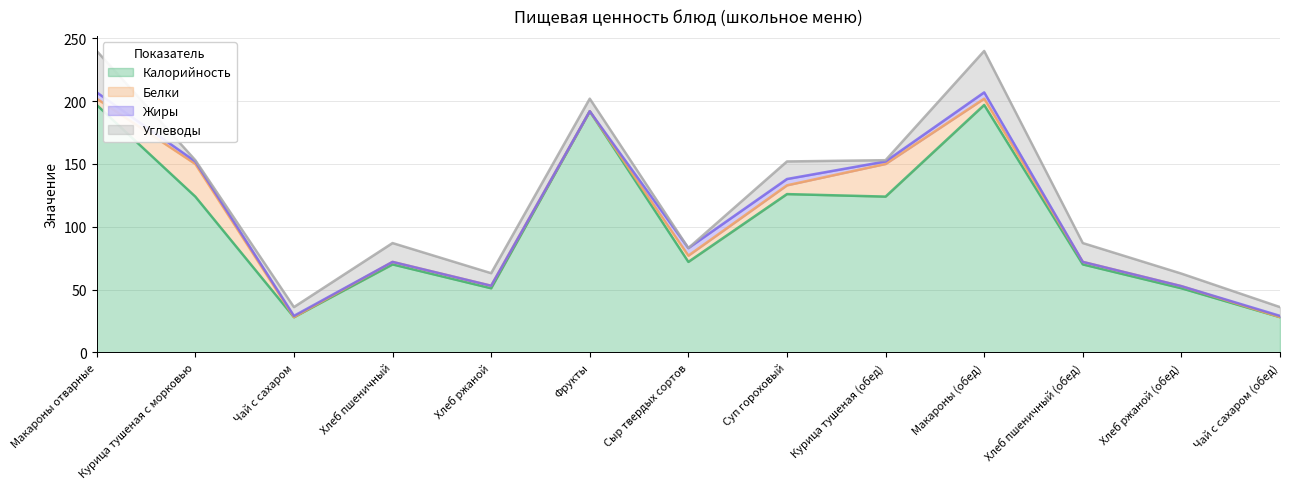

In Углеводы, how many points are higher than both neighbors (excluding endpoints)?

3